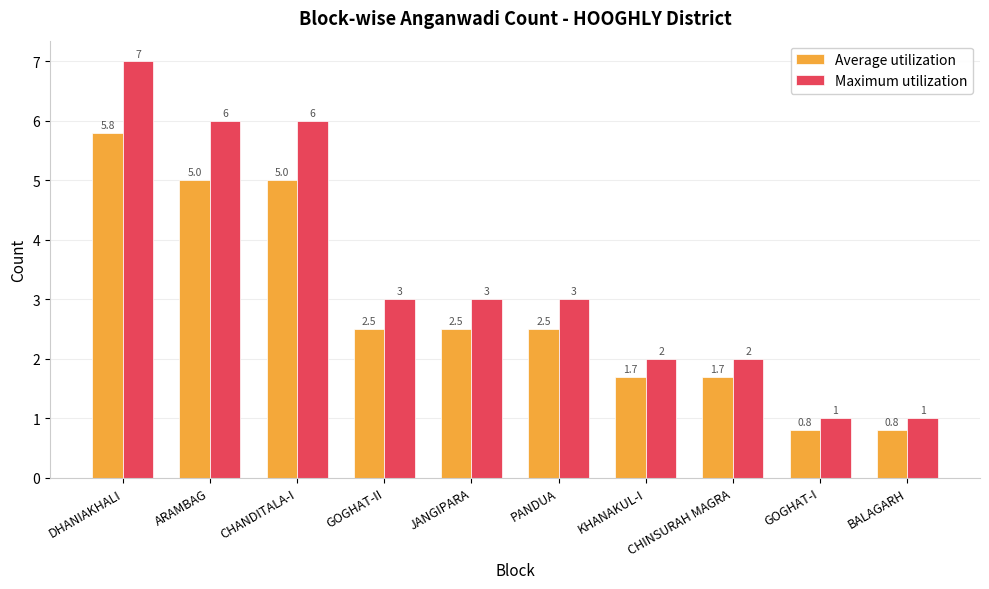

What is the smallest value displayed?

0.8